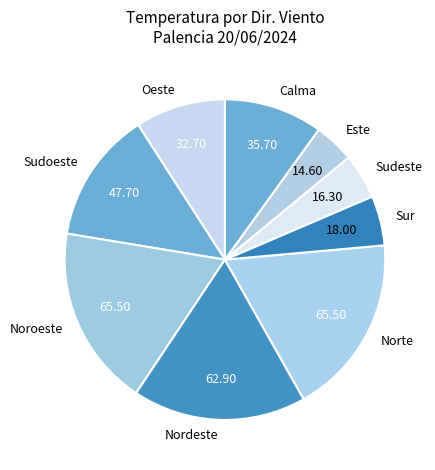

Combined, do Nordeste and Sudoeste account for over 50%?

No